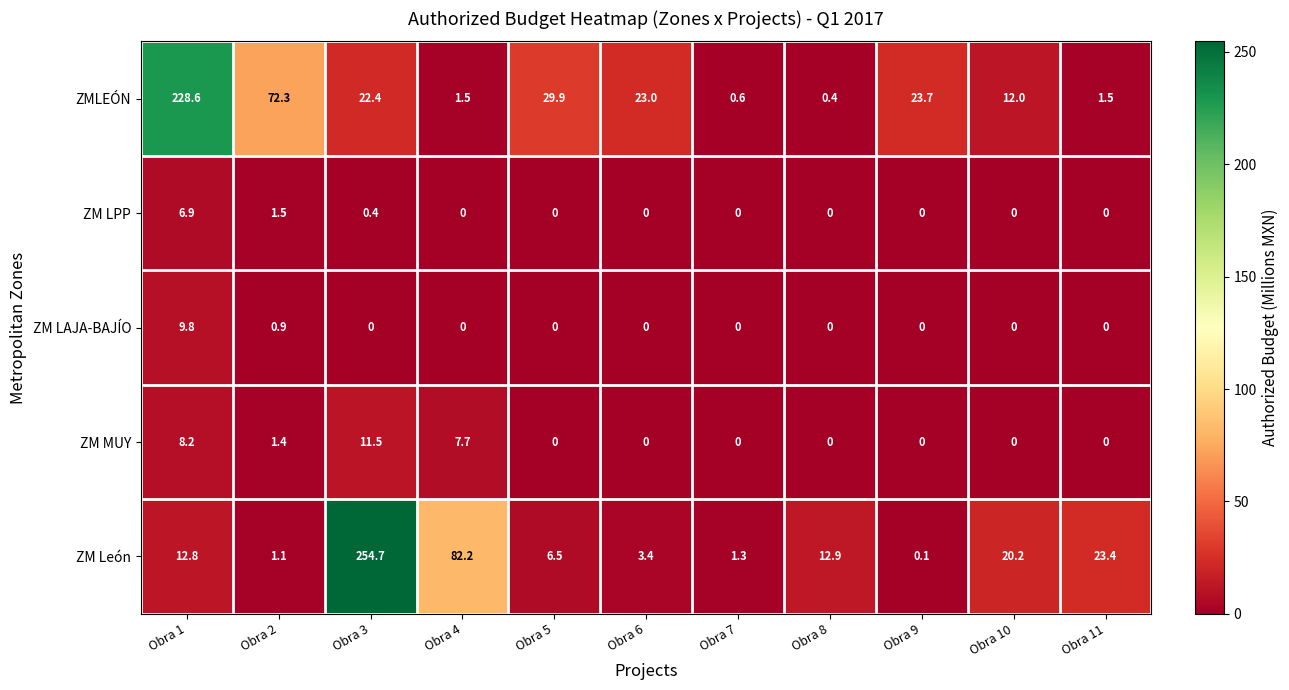

At which category is the sum across all series the highest?

Obra 3